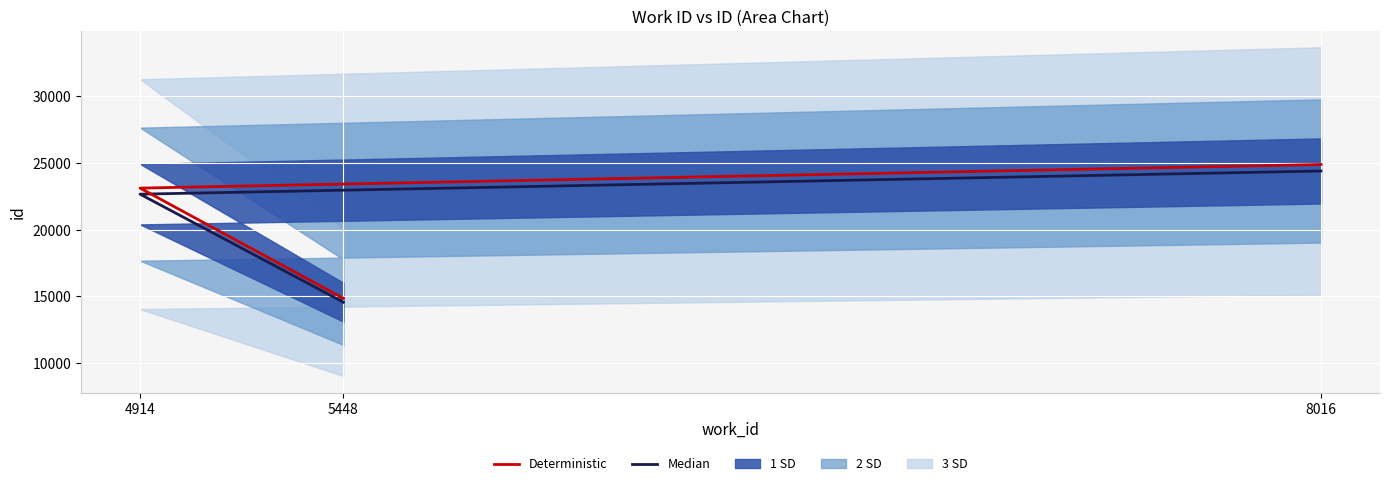

What is the sum of the Median values at 8016 and 4914?

47057.0